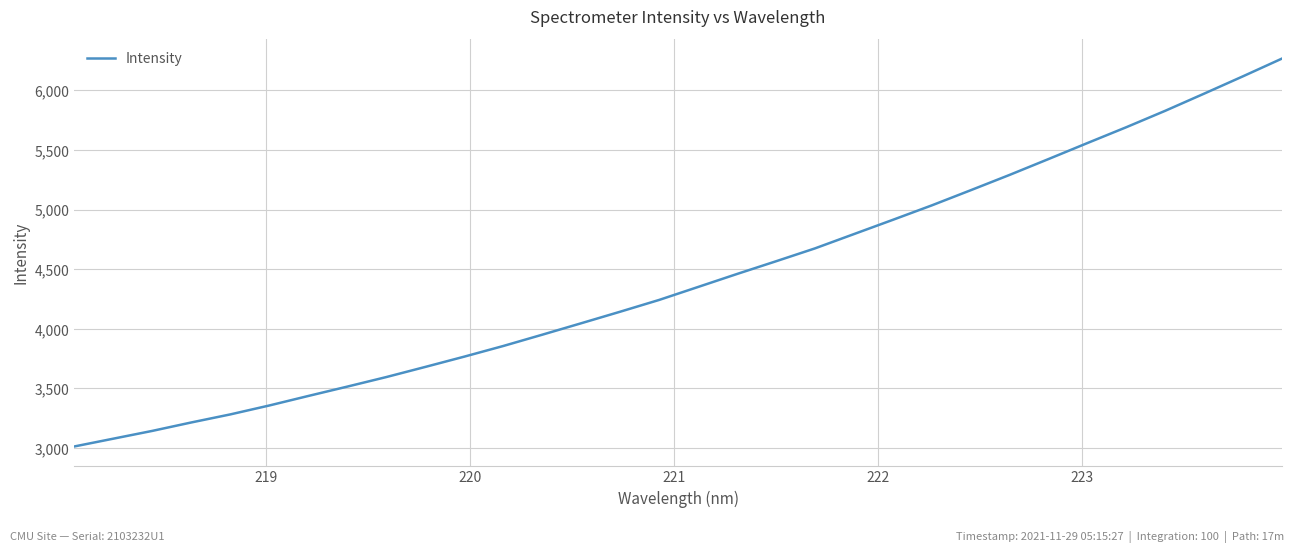

What is the greatest value displayed?

6266.5